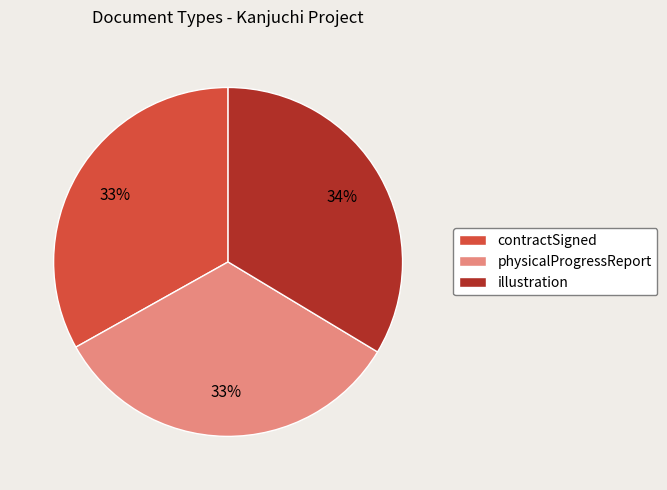

To the nearest percent, what portion does illustration represent?

34%